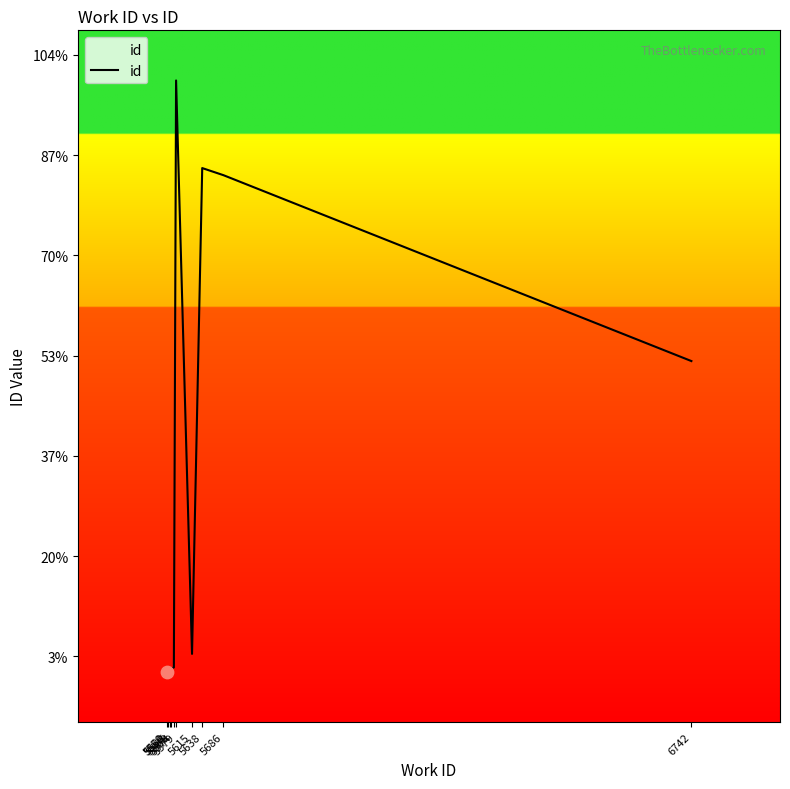

Between 5574 and 5558, which is larger?

5574